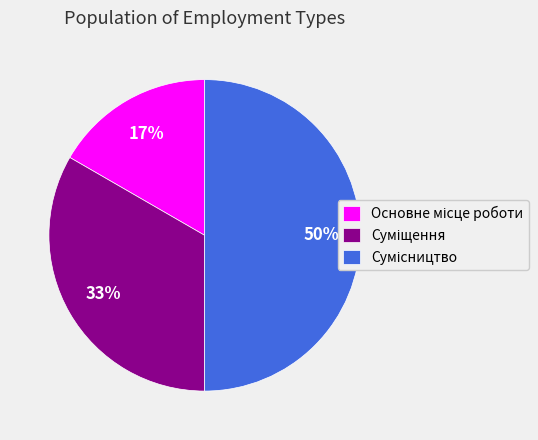

To the nearest percent, what is the average slice percentage?

33%